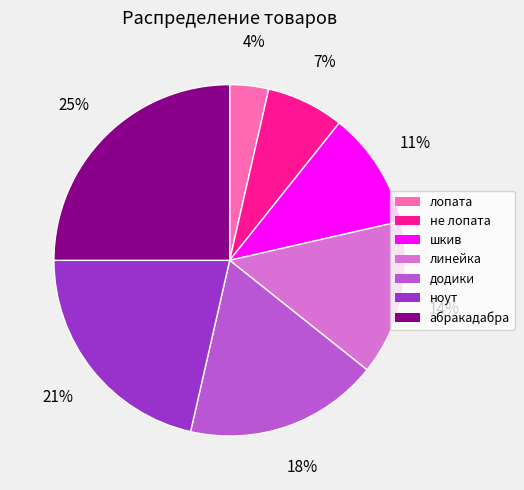

Which category has the smallest portion of the pie?

лопата